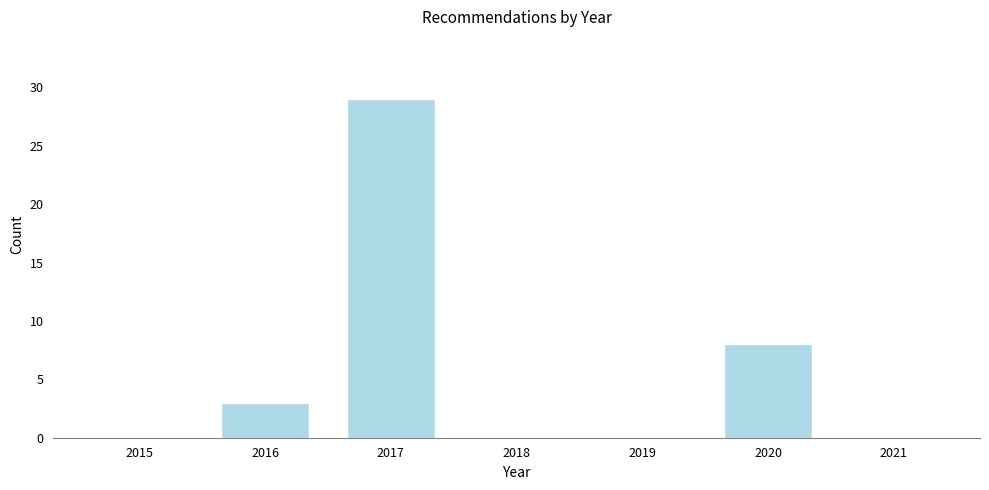

How tall is the bar that spans 2016.5 to 2017.5 on the x-axis? The values are not printed on the chart, so give them approximately, as read against the axis.

29